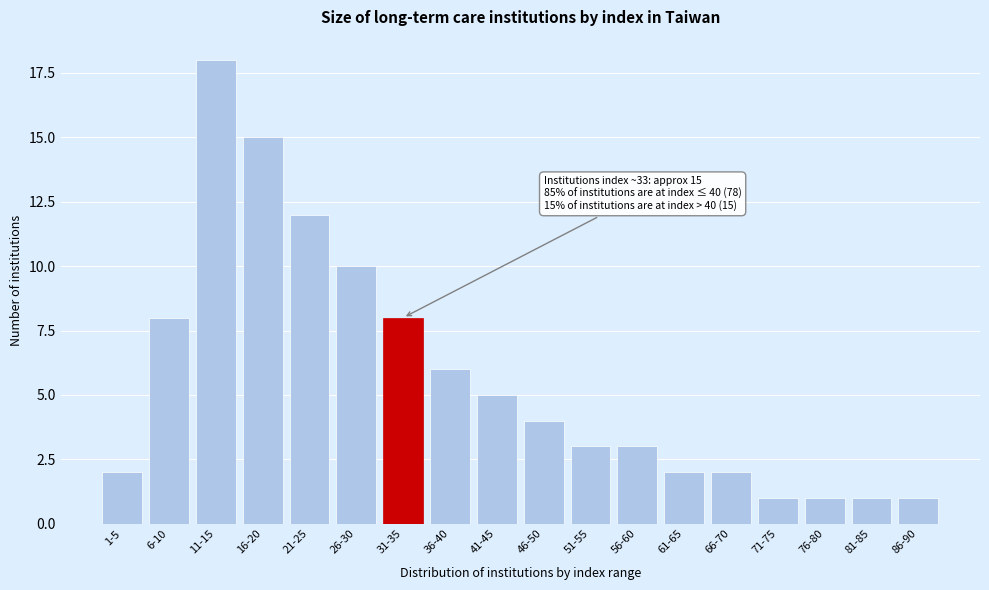

Reading left to right, list all the values displayed in this chart.

2	8	18	15	12	10	8	6	5	4	3	3	2	2	1	1	1	1